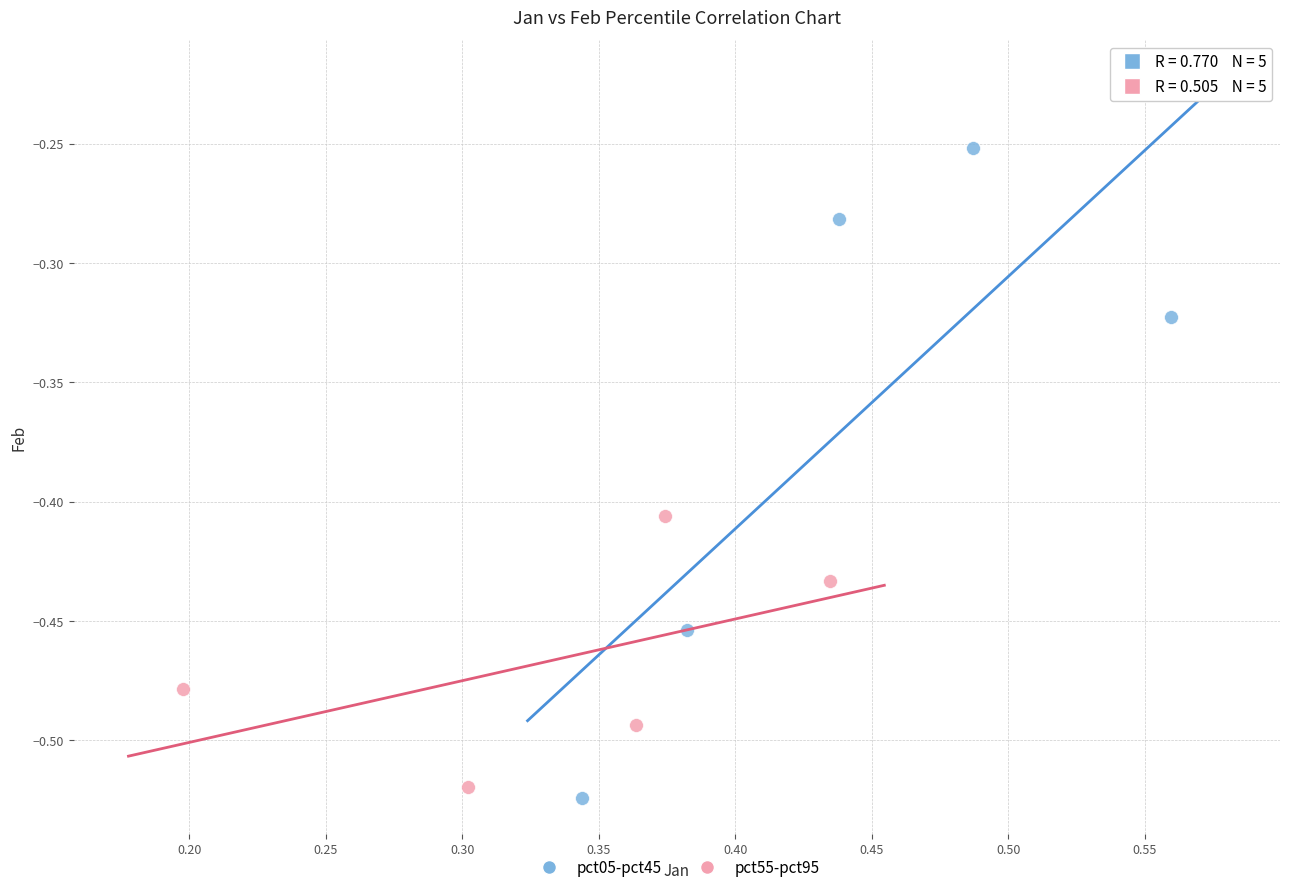

What are all the series names shown in the legend?

pct05-pct45, pct55-pct95